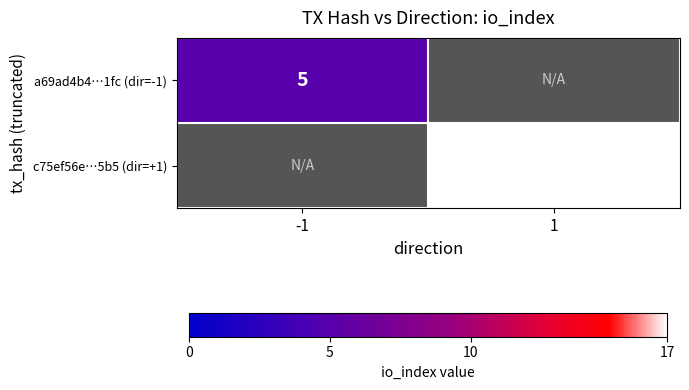

How many distinct data groups are displayed?

2